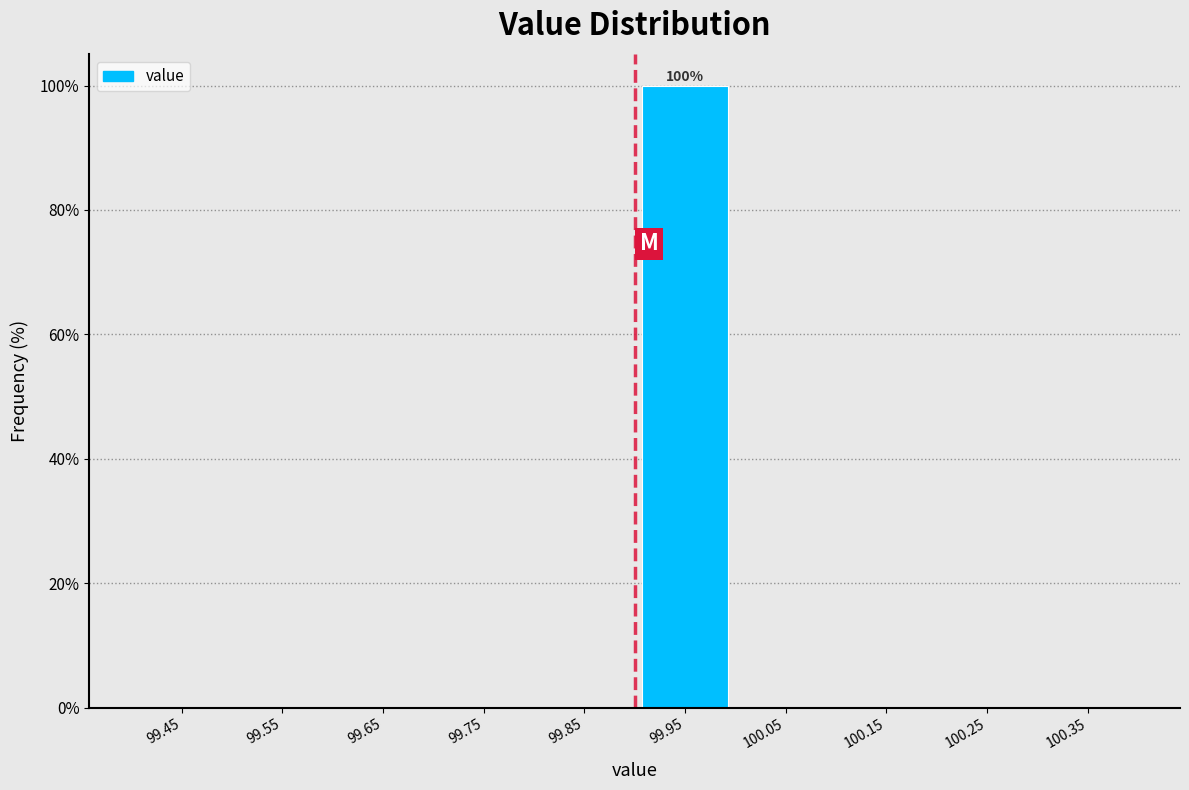

Over which range of the x-axis is the bar tallest?

99.9 to 100.0